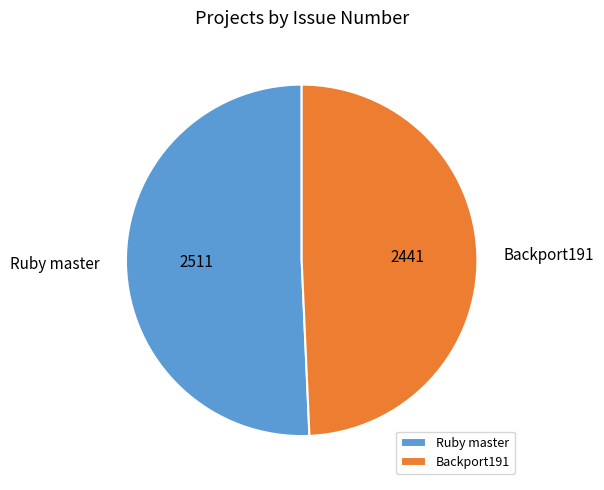

What is the largest slice in the pie chart?

Ruby master